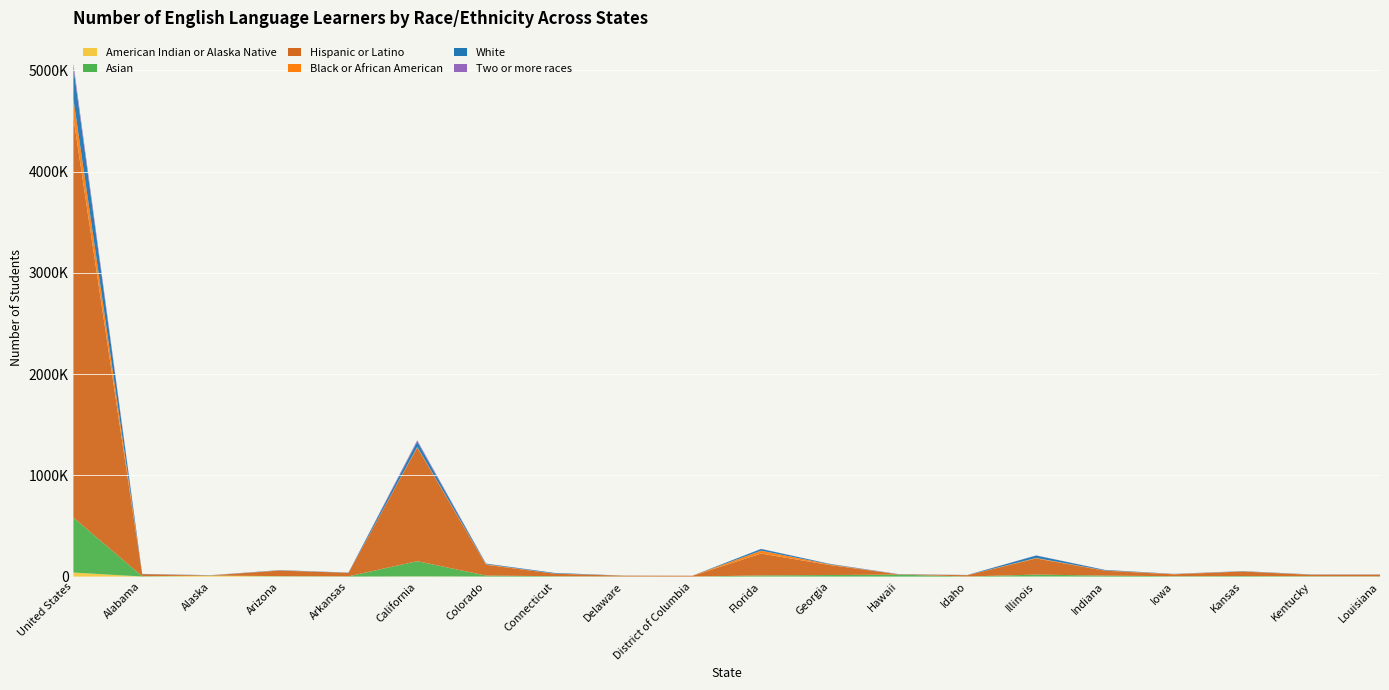

Reading right to left, extract all data points from this chart.

American Indian or Alaska Native: 54	26	404	79	79	1126	111	31	395	897	39	30	83	552	1903	102	2234	7702	594	39843
Asian: 2601	3411	5201	3774	9796	18659	899	19473	15171	10739	390	1084	3795	9650	150427	2598	2476	2851	2733	543322
Hispanic or Latino: 16410	13890	44826	18334	48490	159418	12739	2773	98603	215690	6765	7407	24758	106316	1122672	34344	54795	1760	20391	3948865
Black or African American: 528	2248	1073	3027	2330	4644	725	123	6066	28858	1170	766	1606	4888	6227	317	1881	356	527	186471
White: 1456	2067	2252	1790	5188	24298	1350	815	5085	16810	451	779	5776	6271	51852	2071	2507	1056	1997	309744
Two or more races: 140	150	400	156	614	1562	452	1652	530	1190	53	42	243	723	13444	174	160	576	412	39647